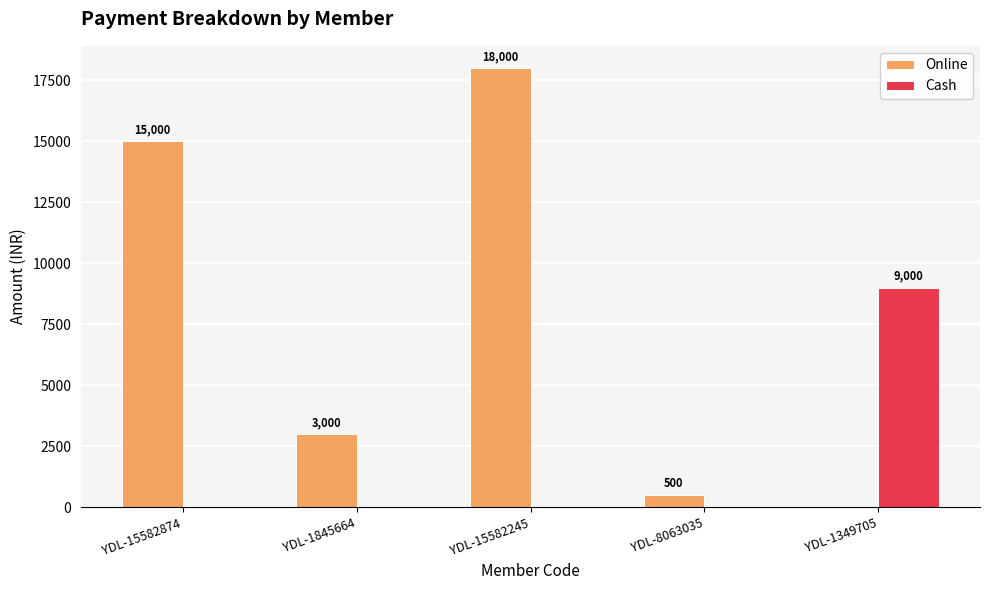

Which series changed the most between YDL-15582874 and YDL-1349705?

Online